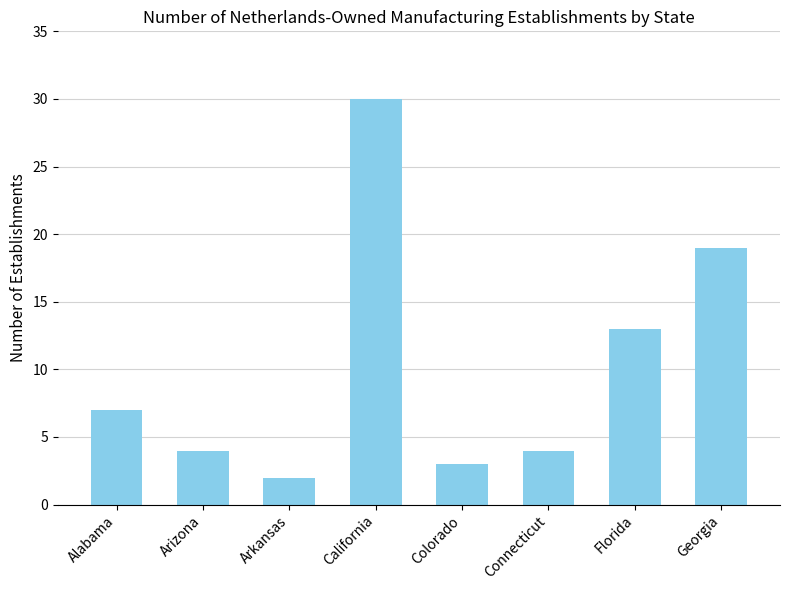

How many bars are there in total?

8